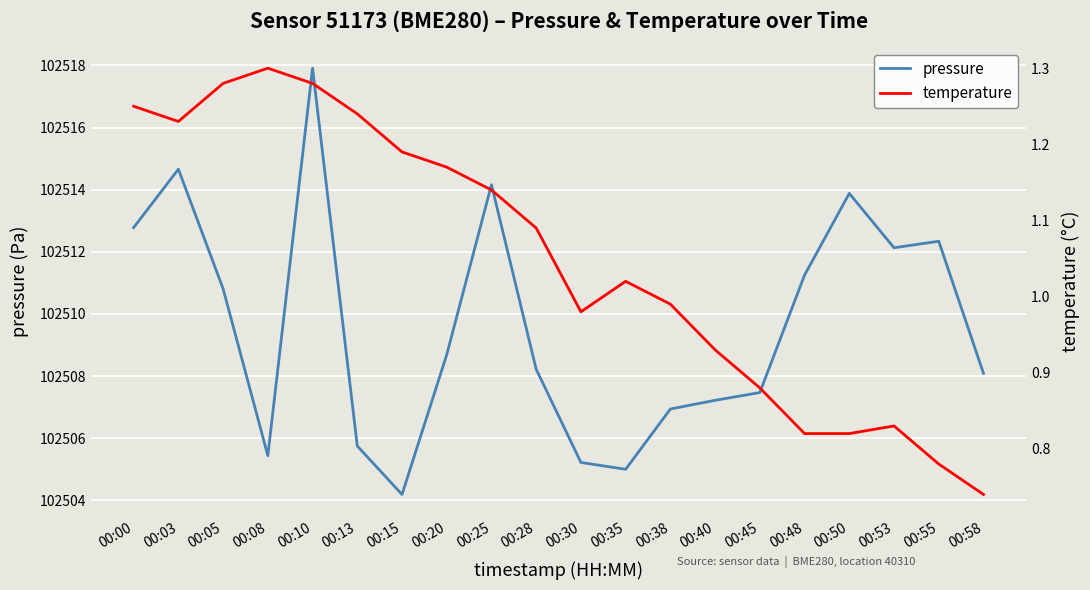

How many distinct data groups are displayed?

2